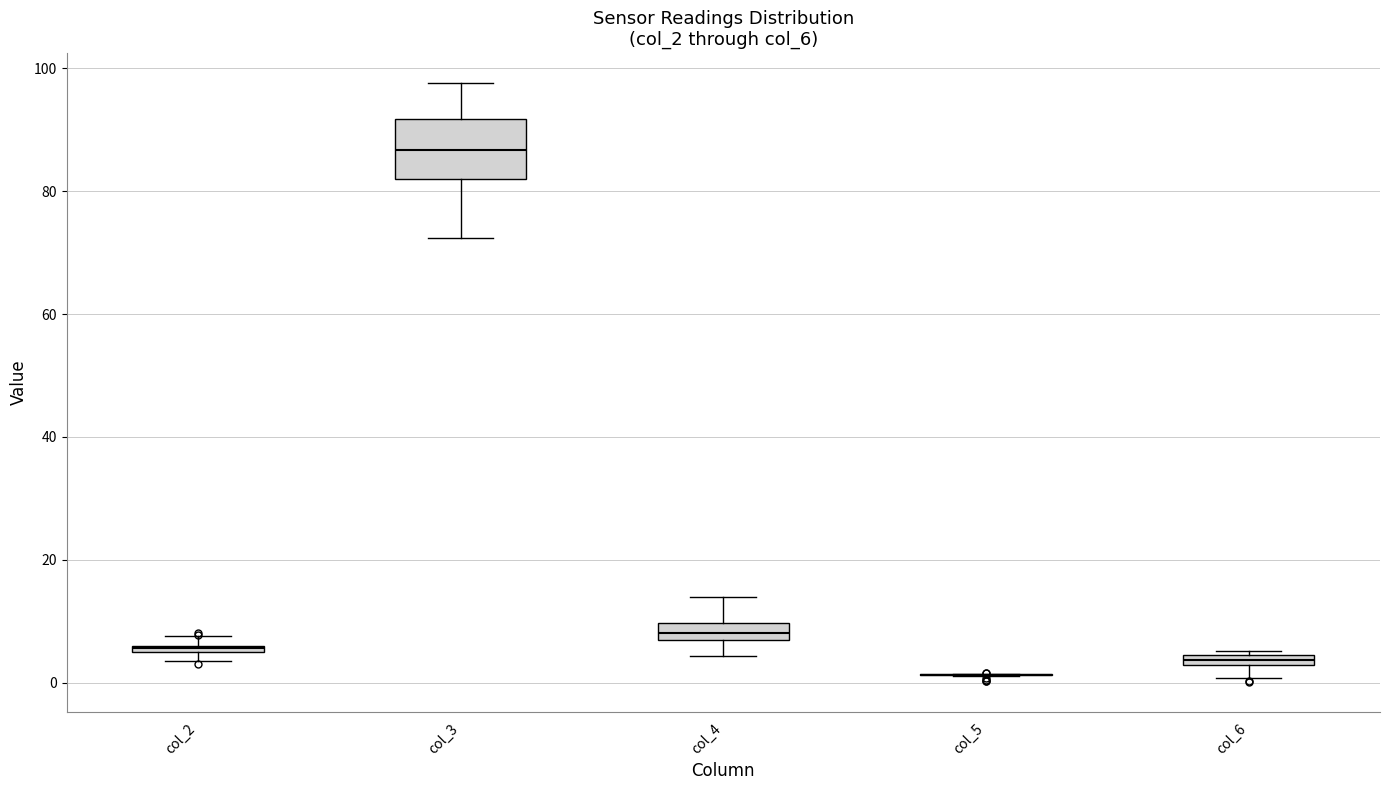

Where is the upper edge of the box for col_6 on the y-axis? The values are not printed on the chart, so give them approximately, as read against the axis.

4